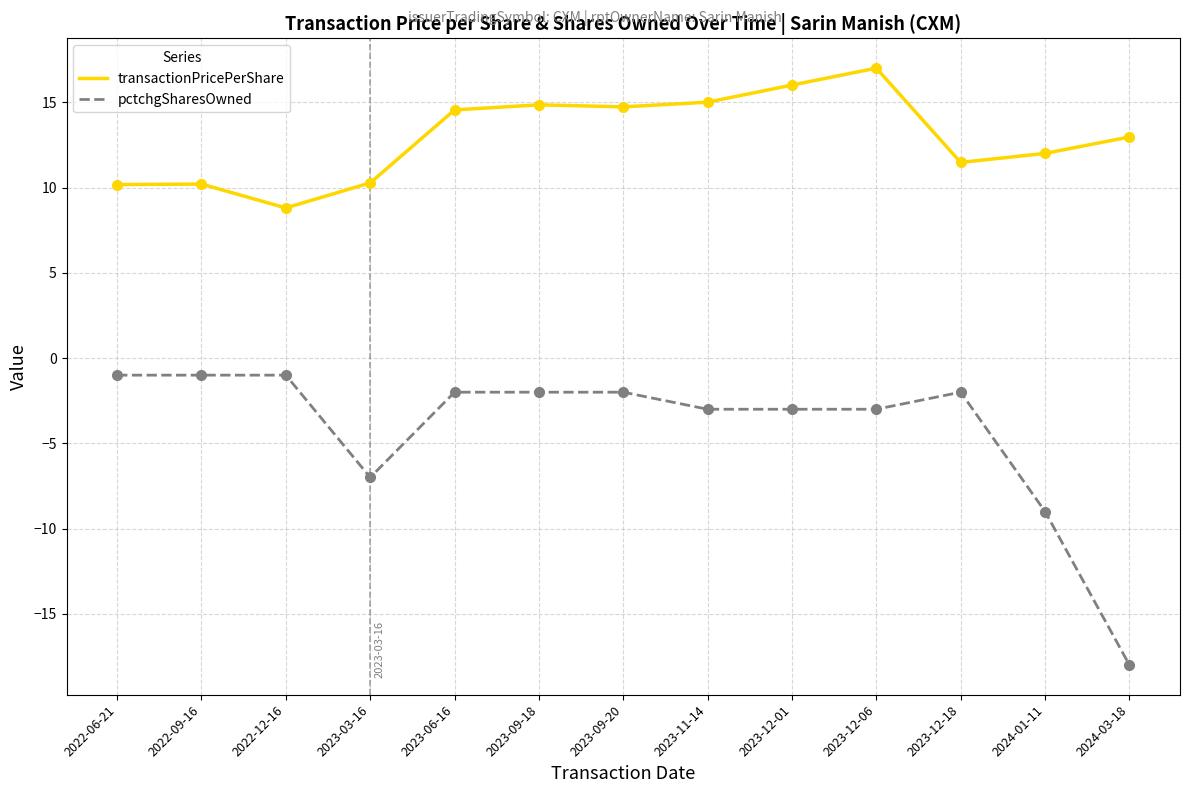

At which category does the chart reach its peak across all series?

2023-12-06